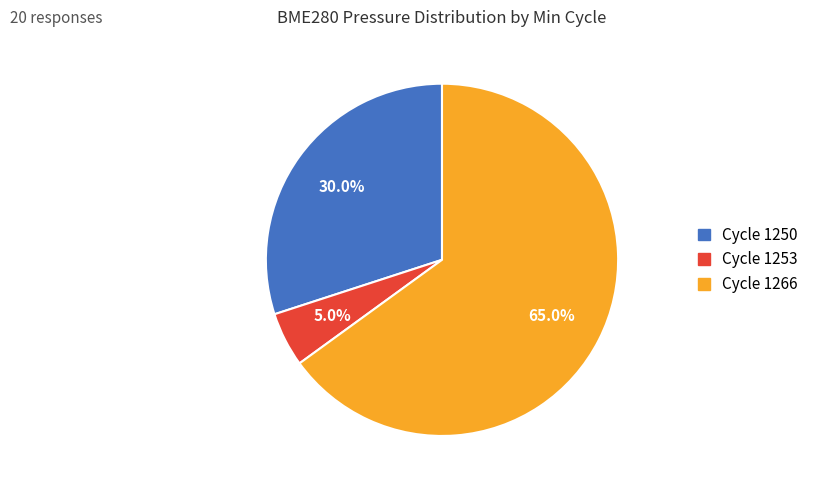

Does any single category account for the majority?

Yes